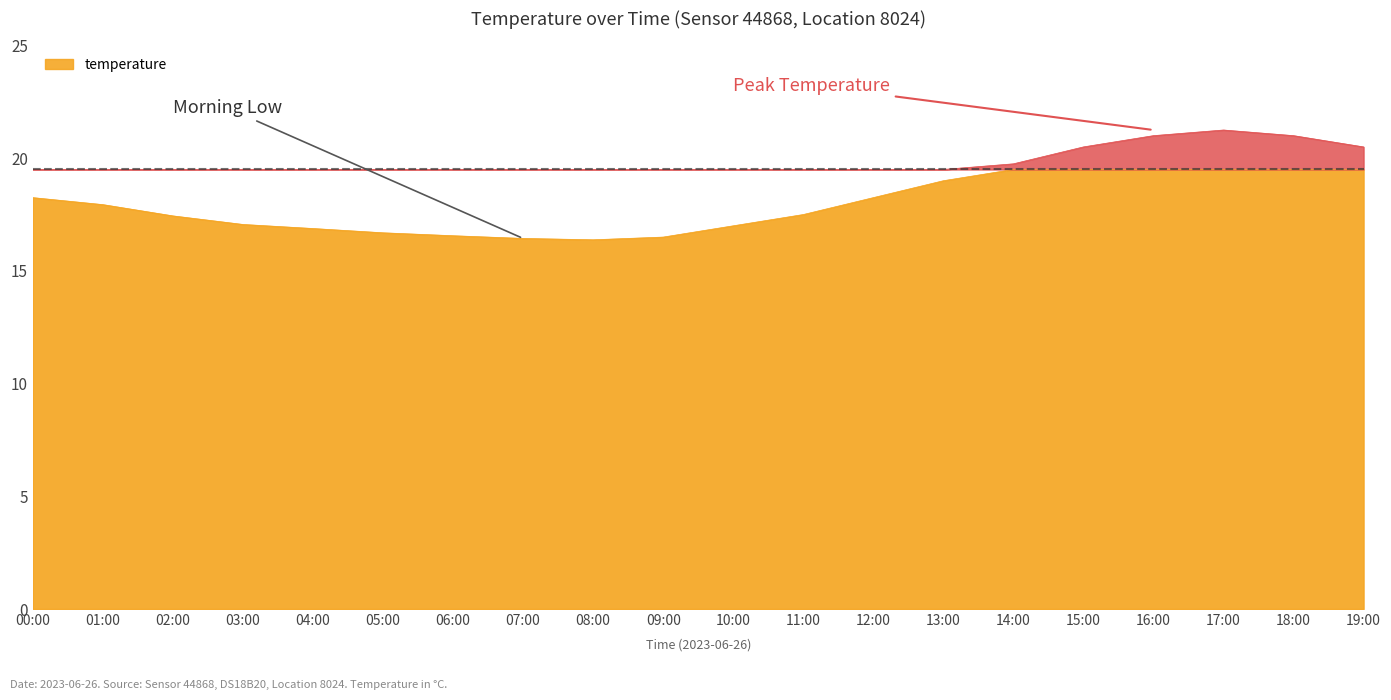

List the labels in order of value, smallest first.

08:00, 07:00, 09:00, 06:00, 05:00, 04:00, 10:00, 03:00, 02:00, 11:00, 01:00, 00:00, 12:00, 13:00, 14:00, 15:00, 19:00, 16:00, 18:00, 17:00